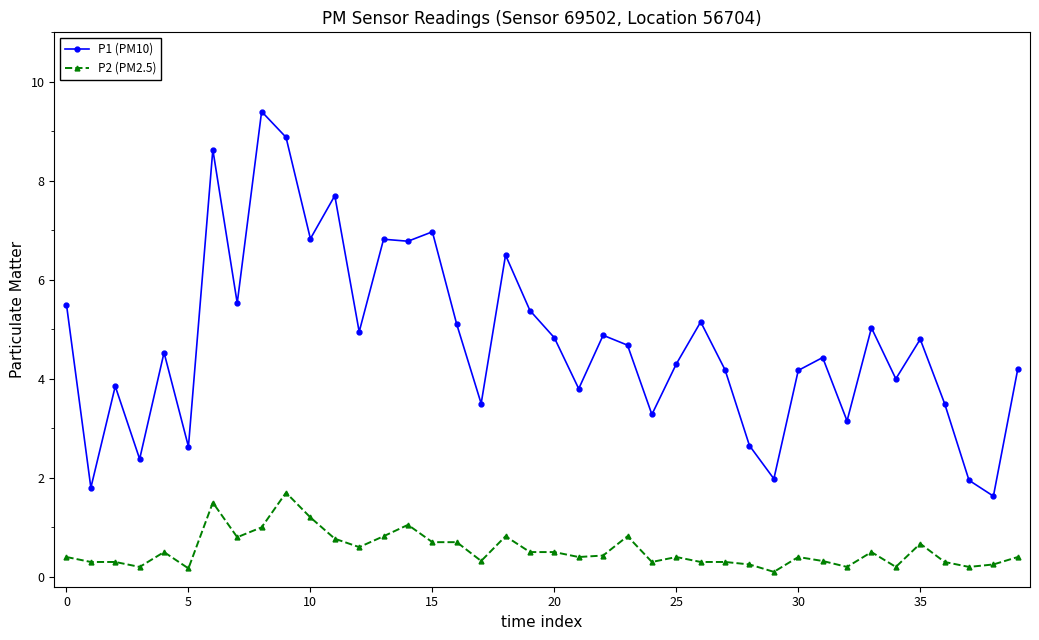

True or false: P1 (PM10) has more than 1 points higher than both neighbors.

True